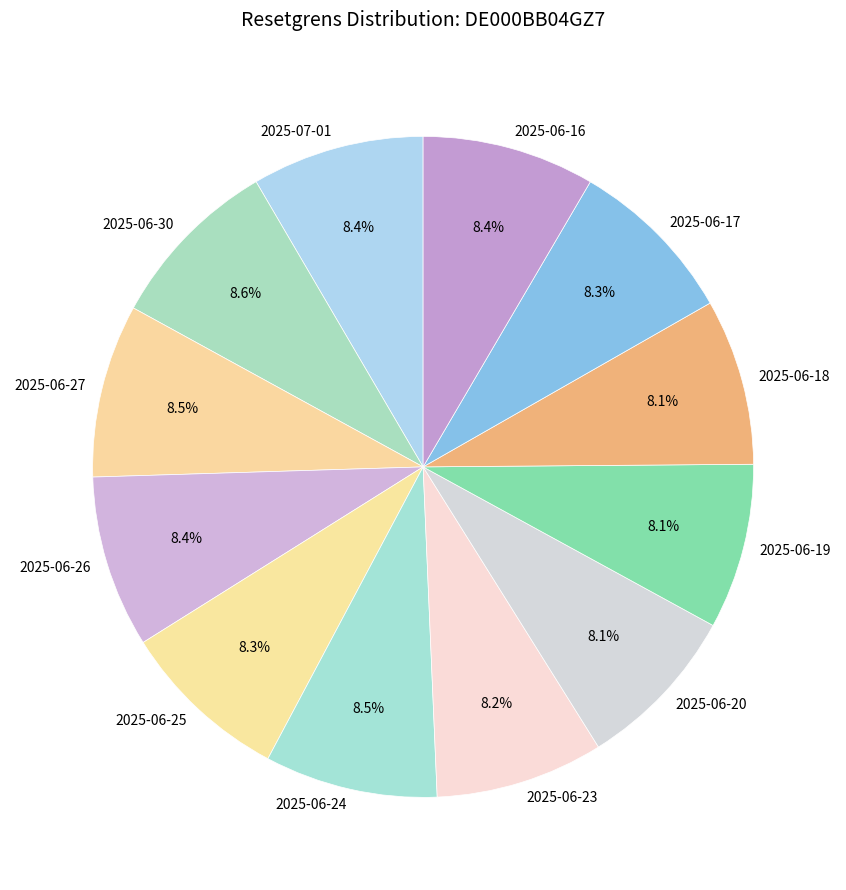

Does 2025-07-01 represent more than half of the total?

No